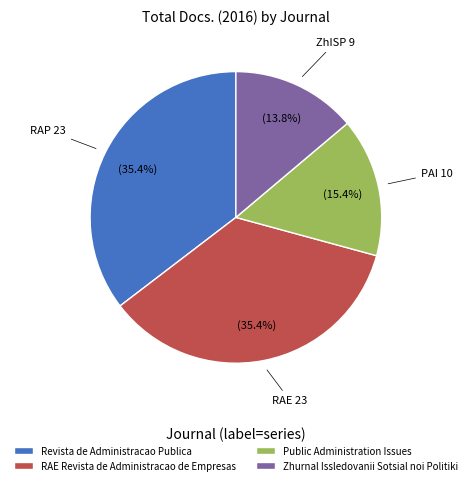

Approximately how many times larger is the value at Zhurnal Issledovanii Sotsial noi Politiki compared to Public Administration Issues?

0.9